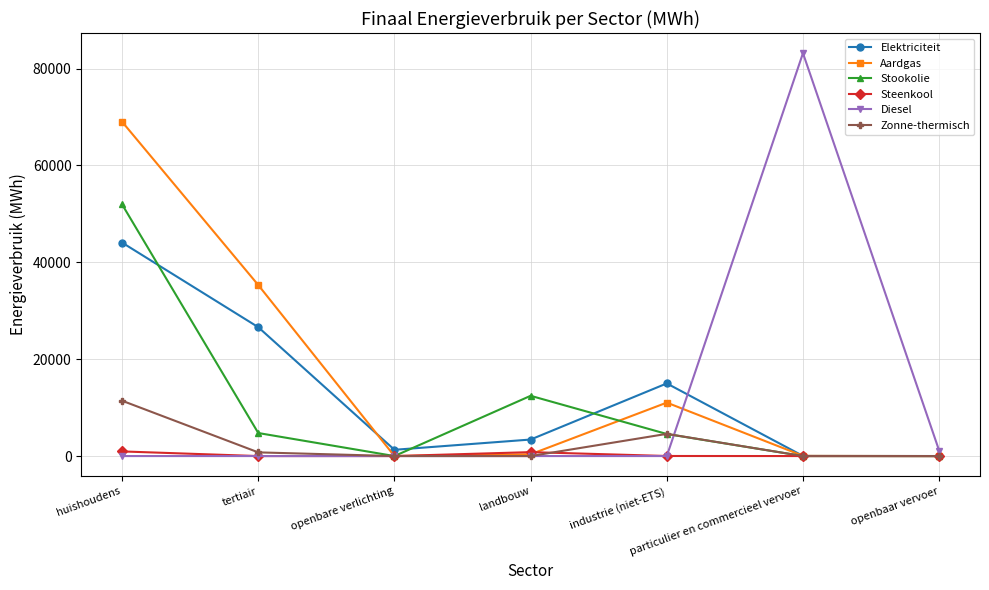

How many interior local peaks does the Aardgas series have?

1